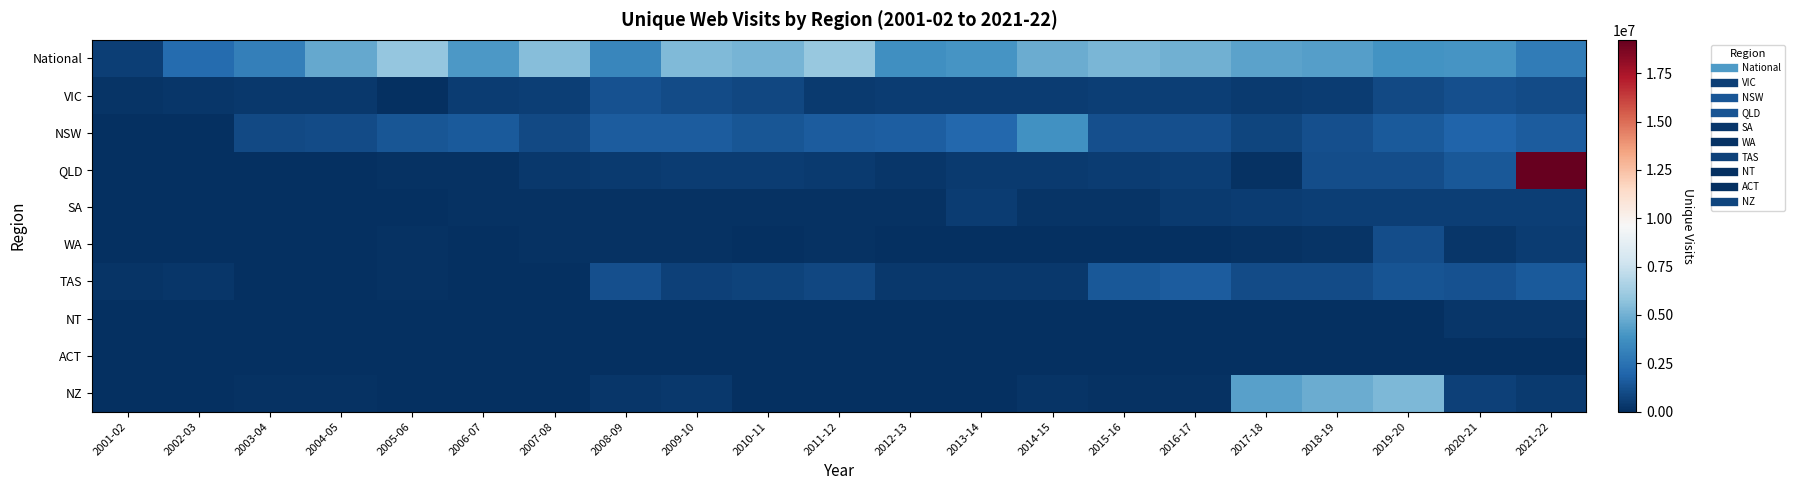

Reading left to right, extract all data points from this chart.

National: 2001-02=581072	2002-03=2190329	2003-04=3011606	2004-05=4725177	2005-06=5895999	2006-07=4060445	2007-08=5541789	2008-09=3329851	2009-10=5394006	2010-11=5174156	2011-12=5970037	2012-13=3700000	2013-14=3948245	2014-15=4836432	2015-16=5250046	2016-17=4970093	2017-18=4483613	2018-19=4333068	2019-20=3882229	2020-21=3923899	2021-22=2873369
VIC: 2001-02=218600	2002-03=282000	2003-04=322061	2004-05=364332	2005-06=43900	2006-07=460012	2007-08=588760	2008-09=1243945	2009-10=1008175	2010-11=896497	2011-12=440642	2012-13=463981	2013-14=468065	2014-15=468065	2015-16=575530	2016-17=569200	2017-18=444591	2018-19=512969	2019-20=914993	2020-21=1132000	2021-22=992675
NSW: 2001-02=0	2002-03=0	2003-04=903645	2004-05=1039248	2005-06=1376324	2006-07=1513126	2007-08=976382	2008-09=1598503	2009-10=1594946	2010-11=1400000	2011-12=1592287	2012-13=1681048	2013-14=2077157	2014-15=3763284	2015-16=1181312	2016-17=1146338	2017-18=791167	2018-19=1182718	2019-20=1574928	2020-21=1902009	2021-22=1618610
QLD: 2001-02=25956	2002-03=53460	2003-04=30444	2004-05=75089	2005-06=102106	2006-07=141865	2007-08=328613	2008-09=382402	2009-10=458858	2010-11=498092	2011-12=376716	2012-13=283317	2013-14=392881	2014-15=408852	2015-16=515078	2016-17=559515	2017-18=75285	2018-19=1062191	2019-20=1121702	2020-21=1474019	2021-22=19231427
SA: 2001-02=11122	2002-03=24575	2003-04=7775	2004-05=0	2005-06=0	2006-07=117460	2007-08=80877	2008-09=100274	2009-10=108115	2010-11=101159	2011-12=108682	2012-13=126858	2013-14=522890	2014-15=198753	2015-16=202497	2016-17=397668	2017-18=482486	2018-19=528297	2019-20=592236	2020-21=598652	2021-22=597804
WA: 2001-02=0	2002-03=0	2003-04=35137	2004-05=53504	2005-06=119134	2006-07=0	2007-08=84025	2008-09=96835	2009-10=114151	2010-11=70144	2011-12=101430	2012-13=0	2013-14=0	2014-15=0	2015-16=0	2016-17=0	2017-18=104043	2018-19=200869	2019-20=1100986	2020-21=297233	2021-22=452000
TAS: 2001-02=164000	2002-03=279600	2003-04=0	2004-05=0	2005-06=141484	2006-07=0	2007-08=0	2008-09=1152248	2009-10=628700	2010-11=678042	2011-12=836320	2012-13=320738	2013-14=304871	2014-15=358430	2015-16=1456176	2016-17=1611594	2017-18=1047915	2018-19=977861	2019-20=1300084	2020-21=1276340	2021-22=1519806
NT: 2001-02=0	2002-03=0	2003-04=0	2004-05=0	2005-06=0	2006-07=0	2007-08=0	2008-09=0	2009-10=0	2010-11=0	2011-12=0	2012-13=0	2013-14=0	2014-15=0	2015-16=13232	2016-17=30314	2017-18=35755	2018-19=57054	2019-20=60508	2020-21=262655	2021-22=239216
ACT: 2001-02=0	2002-03=0	2003-04=0	2004-05=0	2005-06=0	2006-07=0	2007-08=0	2008-09=3889	2009-10=6117	2010-11=15447	2011-12=5155	2012-13=0	2013-14=6259	2014-15=7977	2015-16=7977	2016-17=7977	2017-18=12005	2018-19=9129	2019-20=12398	2020-21=14857	2021-22=15567
NZ: 2001-02=0	2002-03=73612	2003-04=132256	2004-05=92906	2005-06=0	2006-07=0	2007-08=5005	2008-09=244679	2009-10=373171	2010-11=0	2011-12=0	2012-13=0	2013-14=0	2014-15=151124	2015-16=149171	2016-17=138936	2017-18=4401561	2018-19=4842804	2019-20=5305189	2020-21=645682	2021-22=440597